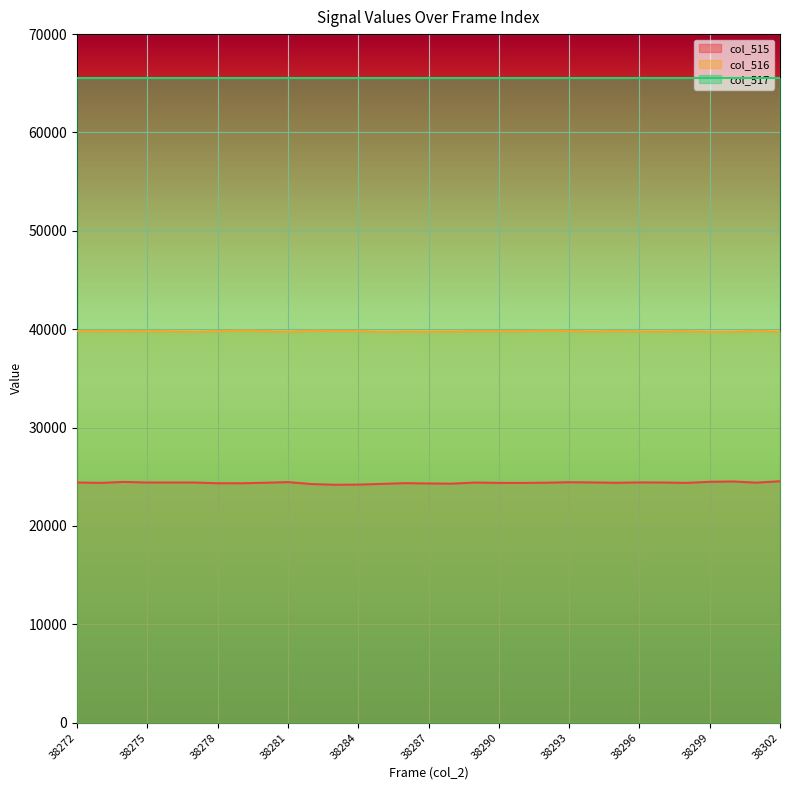

True or false: col_517 and col_516 cross at least once.

False